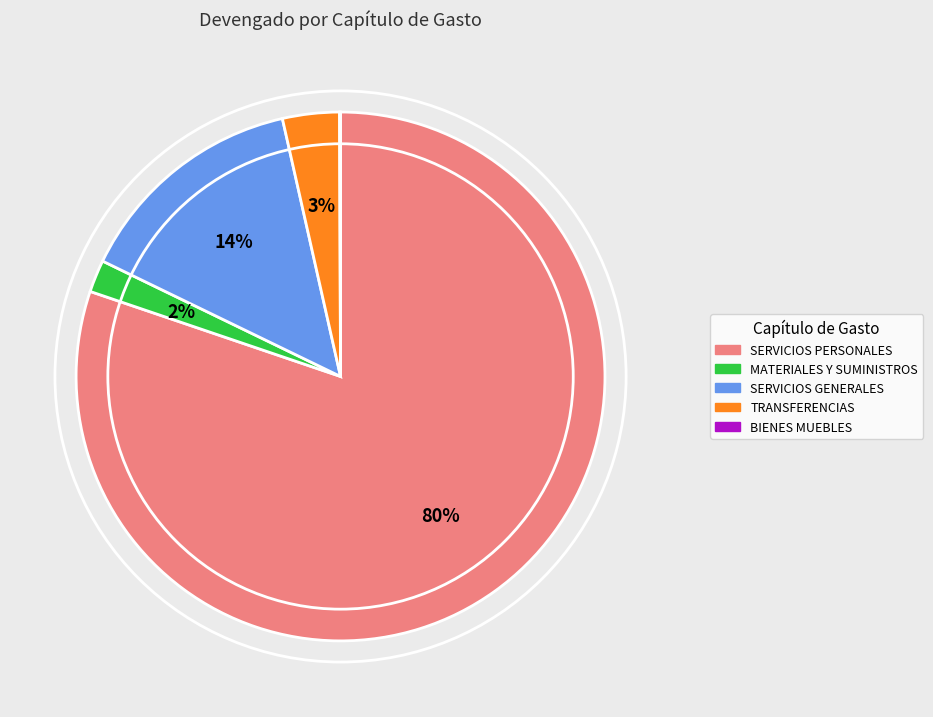

To the nearest percent, what is the average slice percentage?

20%